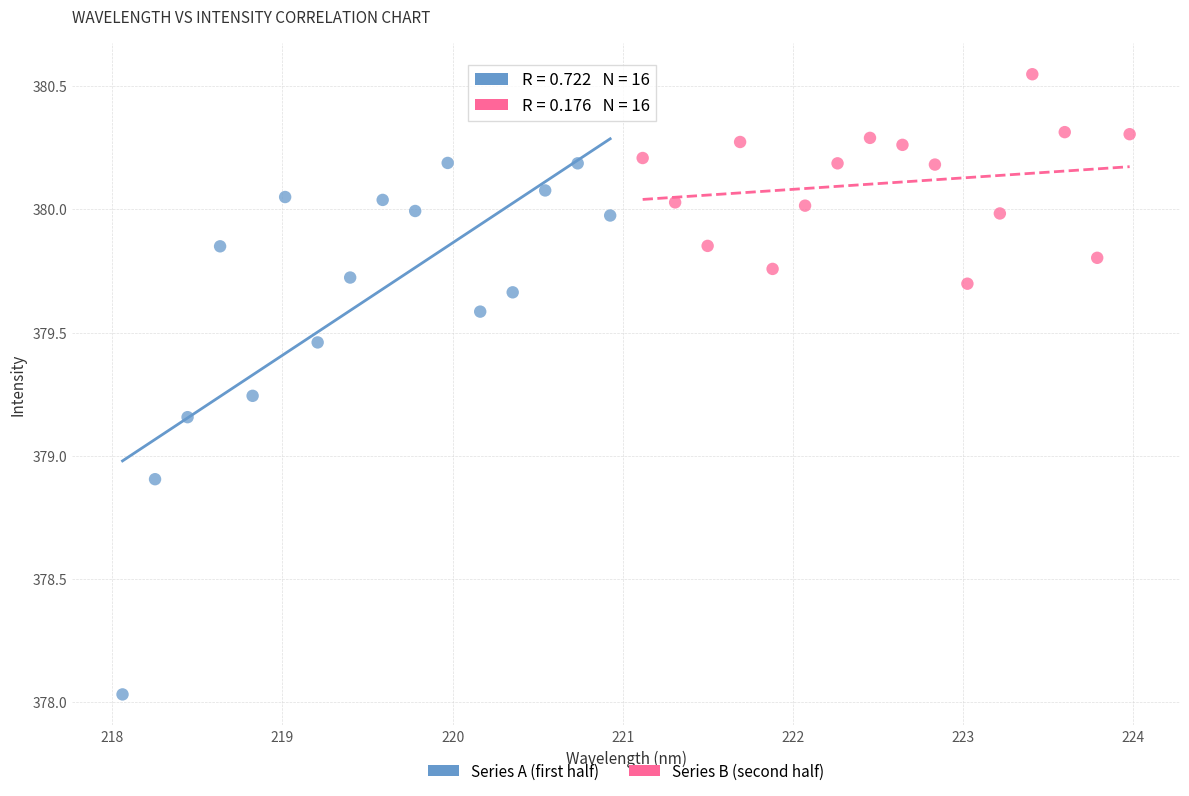

Which series contains the lowest Y value?

Series A (first half)